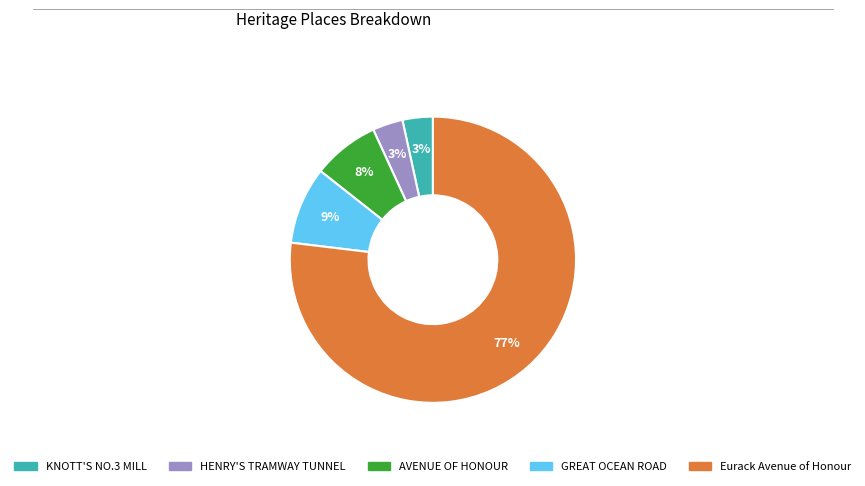

What percentage is the Eurack Avenue of Honour slice, to the nearest percent?

77%